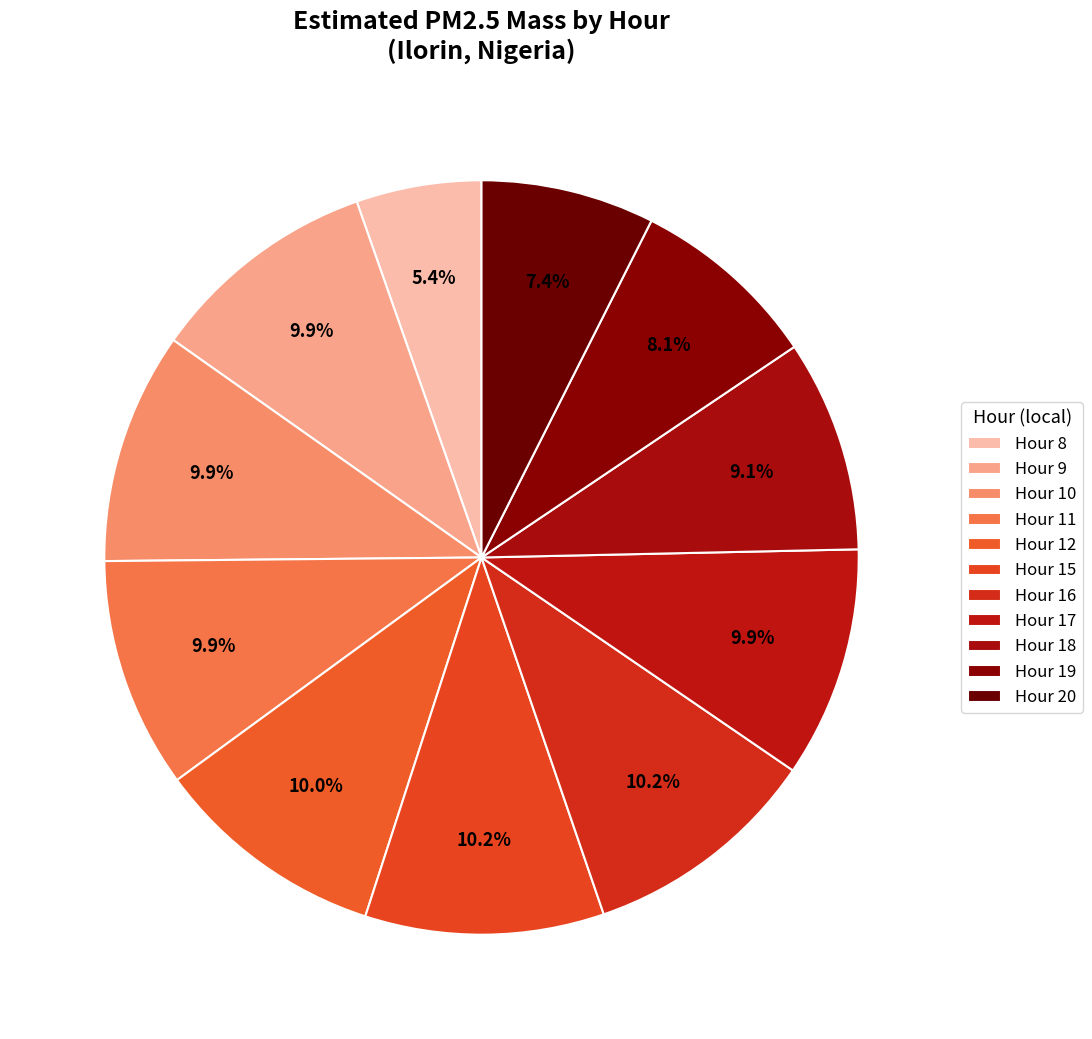

Which slice is the smallest?

Hour 8